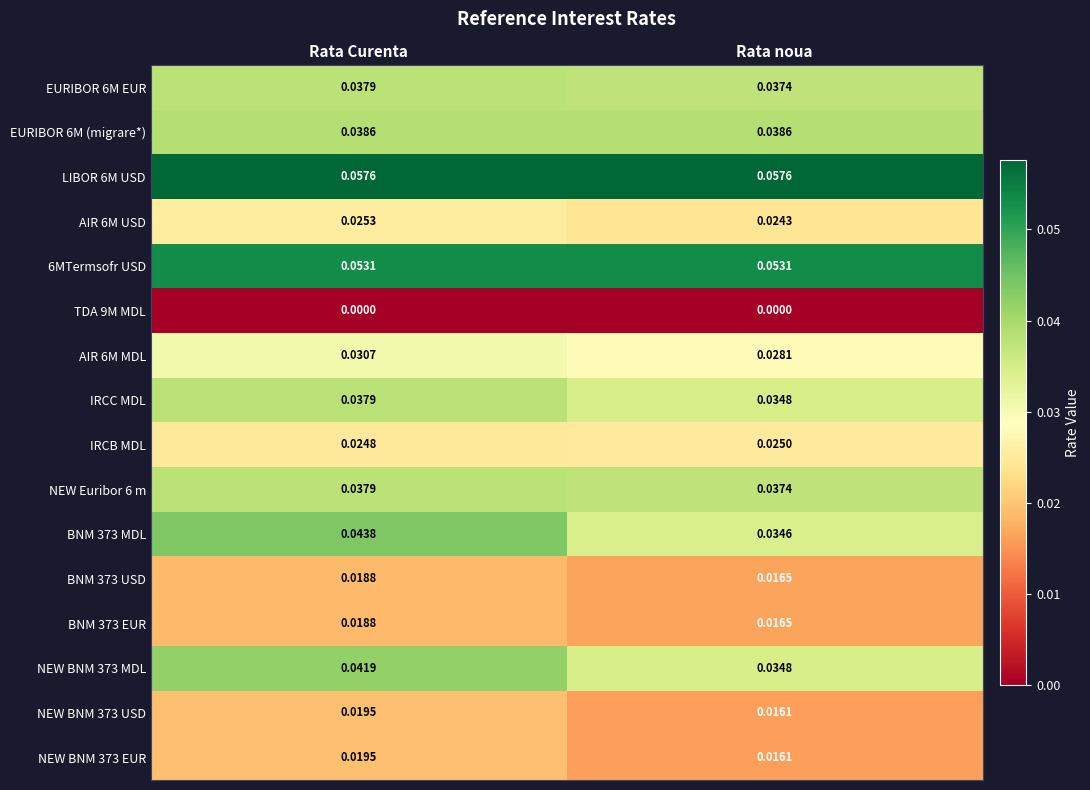

What is the total value across all series at Rata noua?

0.5